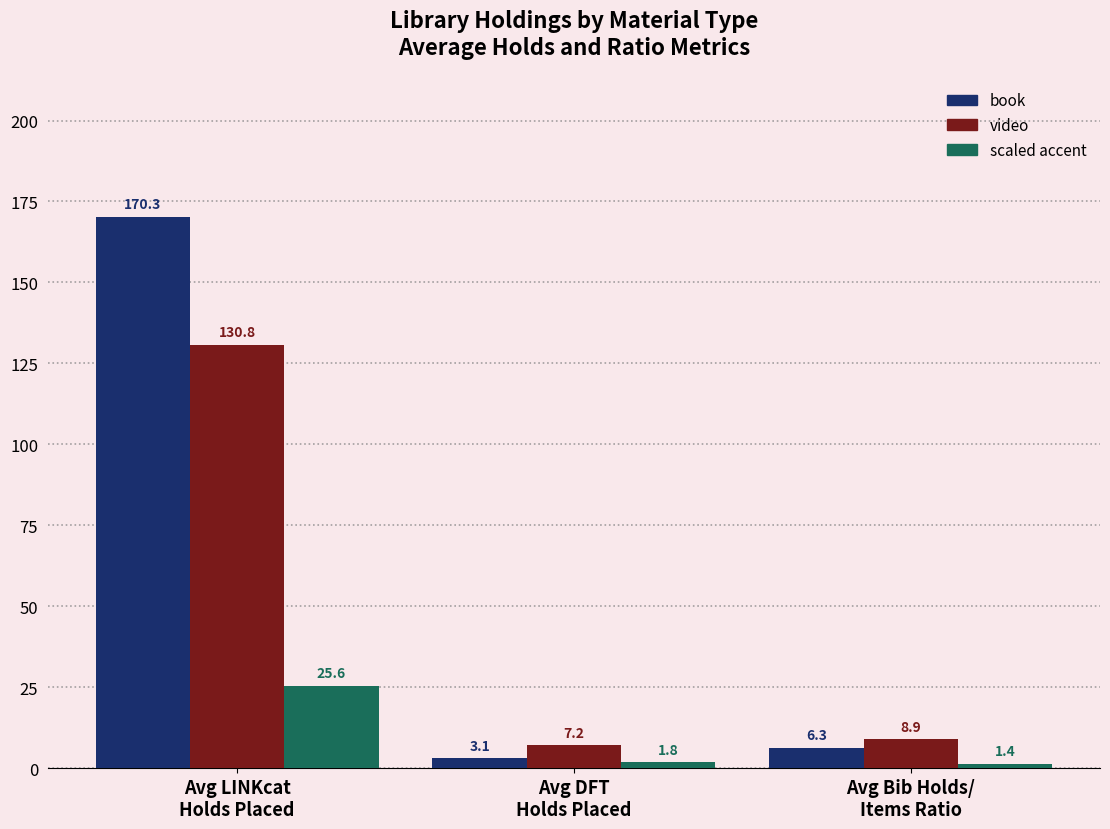

At which category is the sum across all series the highest?

Avg LINKcat
Holds Placed